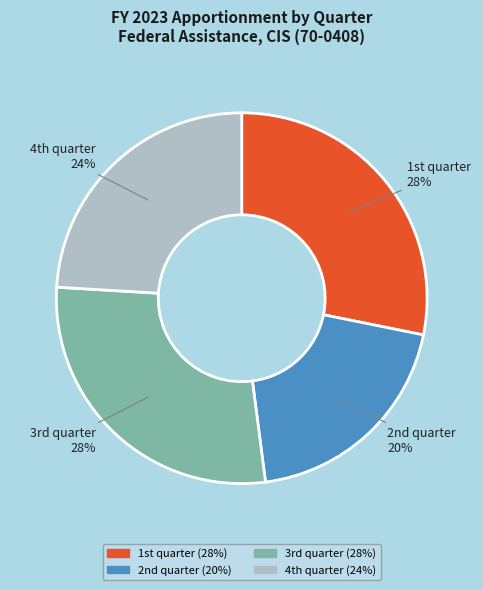

To the nearest percent, what is the average slice percentage?

25%